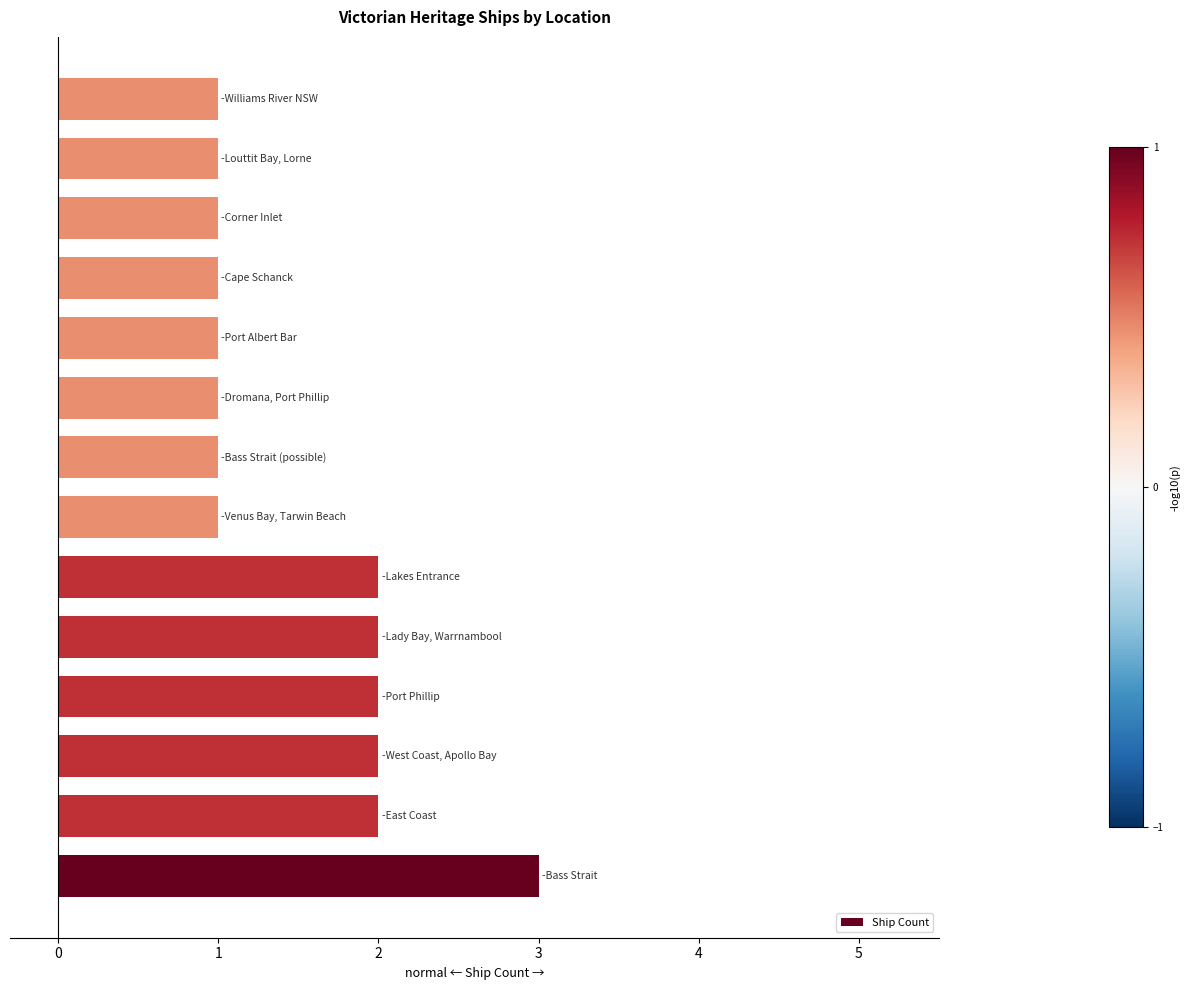

Are the bars grouped side by side (vs. stacked)?

No